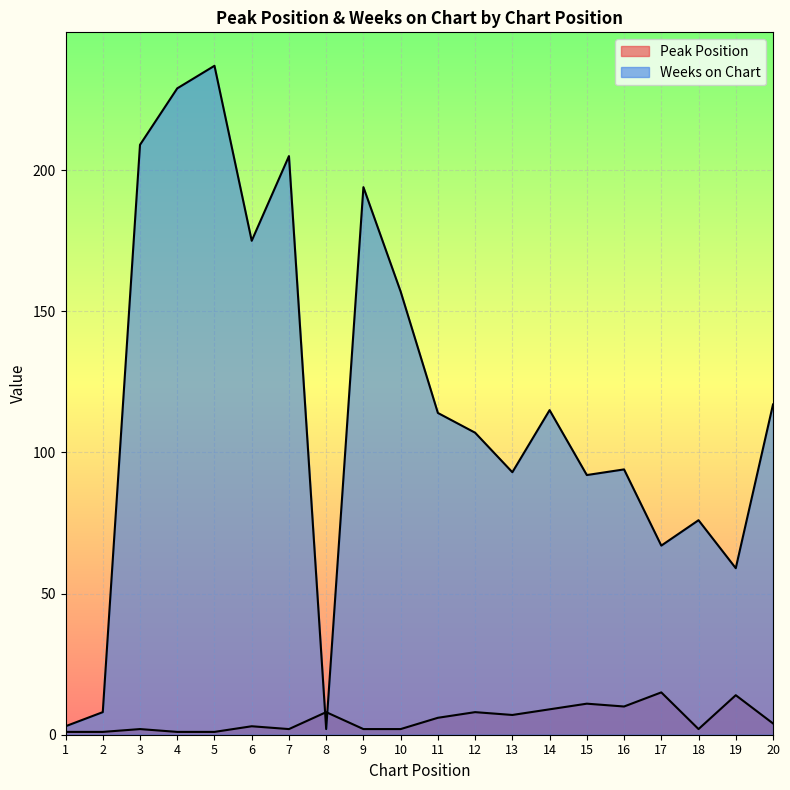

Reading left to right, list all the values displayed in this chart.

Peak Position: 1=1	2=1	3=2	4=1	5=1	6=3	7=2	8=8	9=2	10=2	11=6	12=8	13=7	14=9	15=11	16=10	17=15	18=2	19=14	20=4
Weeks on Chart: 1=3	2=8	3=209	4=229	5=237	6=175	7=205	8=2	9=194	10=157	11=114	12=107	13=93	14=115	15=92	16=94	17=67	18=76	19=59	20=117